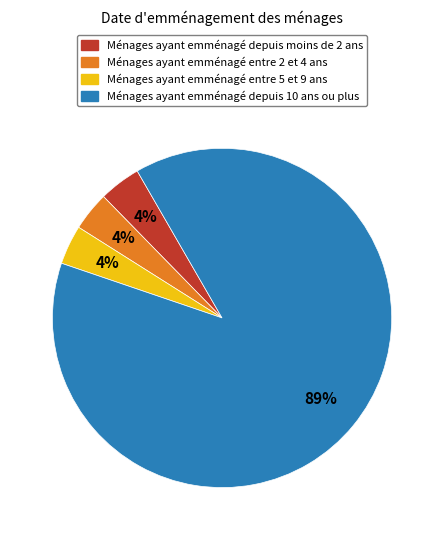

To the nearest percent, what is the average slice percentage?

25%